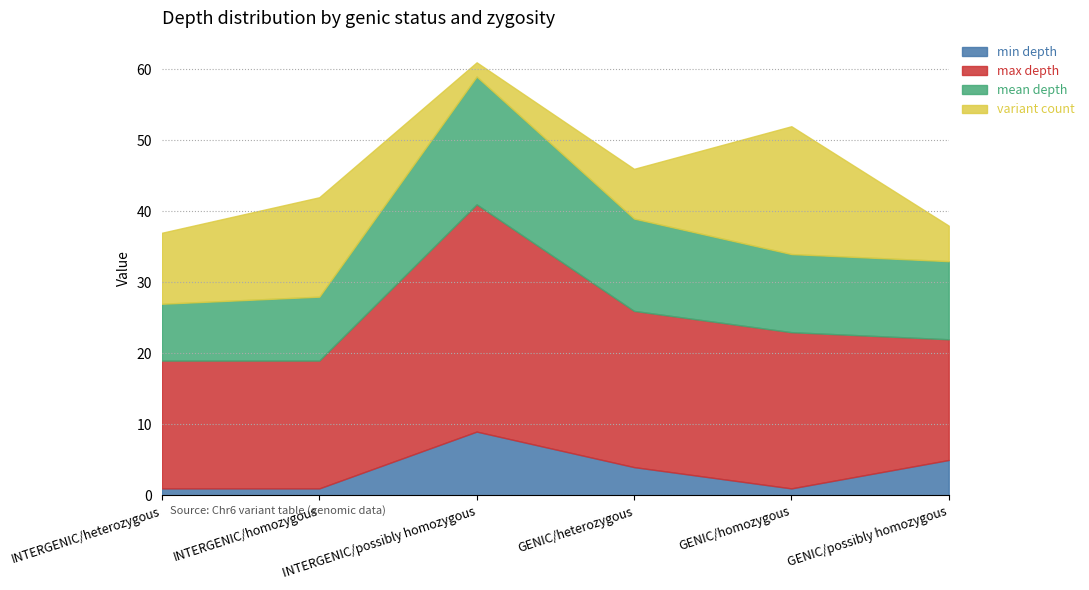

List the series in order of their peak value, lowest first.

min depth, mean depth, variant count, max depth